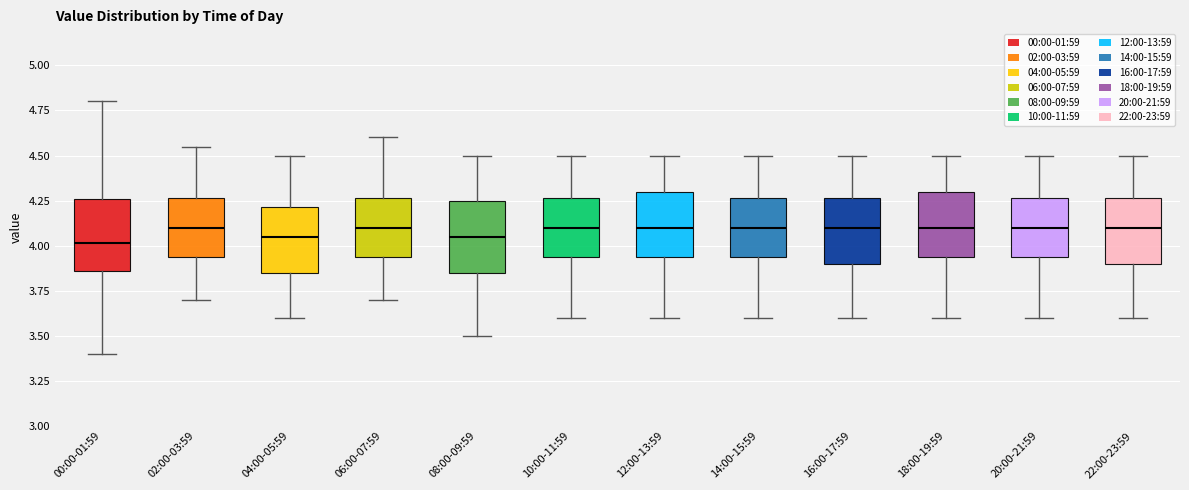

Reading left to right, transcribe this box plot: for each box, give where its median line is, the range the box spans, and where its two whiskers end, as read against the y-axis. The values are not printed on the chart, so give them approximately, as read against the axis.

00:00-01:59: median 4.00, box 3.85 to 4.25, whiskers 3.40 to 4.80
02:00-03:59: median 4.10, box 3.95 to 4.25, whiskers 3.70 to 4.55
04:00-05:59: median 4.05, box 3.85 to 4.20, whiskers 3.60 to 4.50
06:00-07:59: median 4.10, box 3.95 to 4.25, whiskers 3.70 to 4.60
08:00-09:59: median 4.05, box 3.85 to 4.25, whiskers 3.50 to 4.50
10:00-11:59: median 4.10, box 3.95 to 4.25, whiskers 3.60 to 4.50
12:00-13:59: median 4.10, box 3.95 to 4.30, whiskers 3.60 to 4.50
14:00-15:59: median 4.10, box 3.95 to 4.25, whiskers 3.60 to 4.50
16:00-17:59: median 4.10, box 3.90 to 4.25, whiskers 3.60 to 4.50
18:00-19:59: median 4.10, box 3.95 to 4.30, whiskers 3.60 to 4.50
20:00-21:59: median 4.10, box 3.95 to 4.25, whiskers 3.60 to 4.50
22:00-23:59: median 4.10, box 3.90 to 4.25, whiskers 3.60 to 4.50